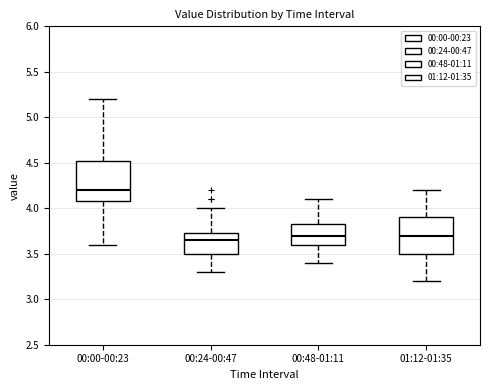

Reading left to right, read every box against the y-axis: the position of its median line, the range the box covers, and the ends of its whiskers. The values are not printed on the chart, so give them approximately, as read against the axis.

00:00-00:23: median 4.20, box 4.10 to 4.55, whiskers 3.60 to 5.20
00:24-00:47: median 3.65, box 3.50 to 3.75, whiskers 3.30 to 4.00
00:48-01:11: median 3.70, box 3.60 to 3.85, whiskers 3.40 to 4.10
01:12-01:35: median 3.70, box 3.50 to 3.90, whiskers 3.20 to 4.20